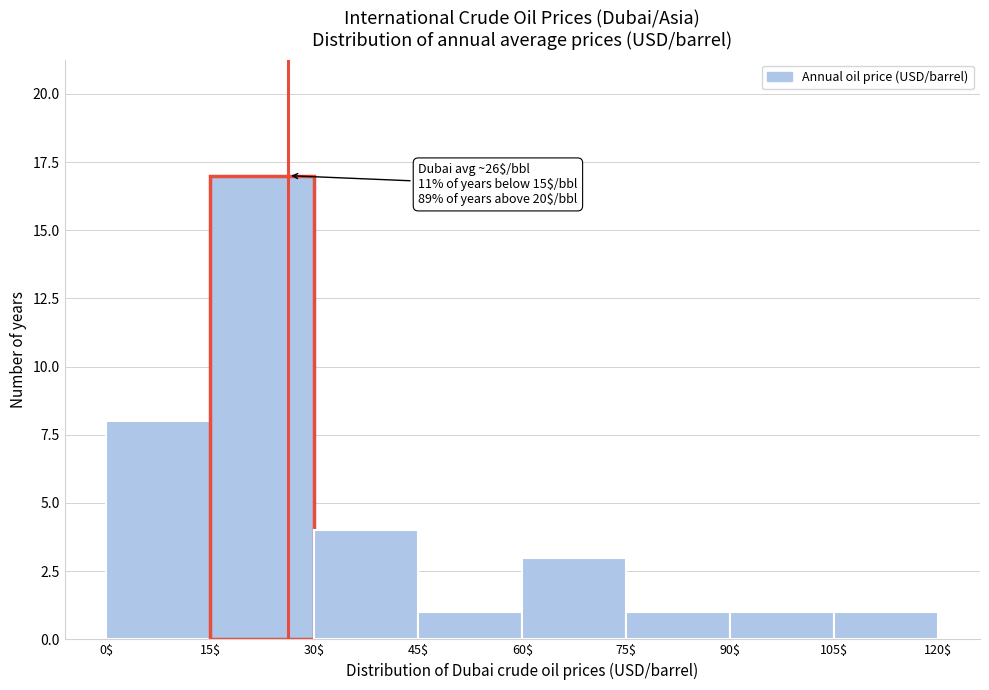

Which range on the x-axis has the tallest bar?

15$ to 30$